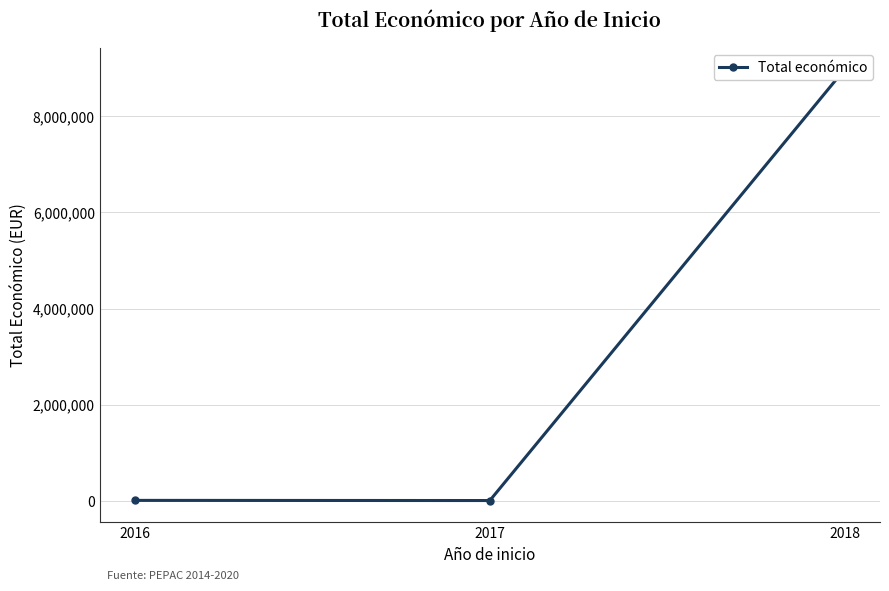

What is the value of the 1st point from the left?

7980